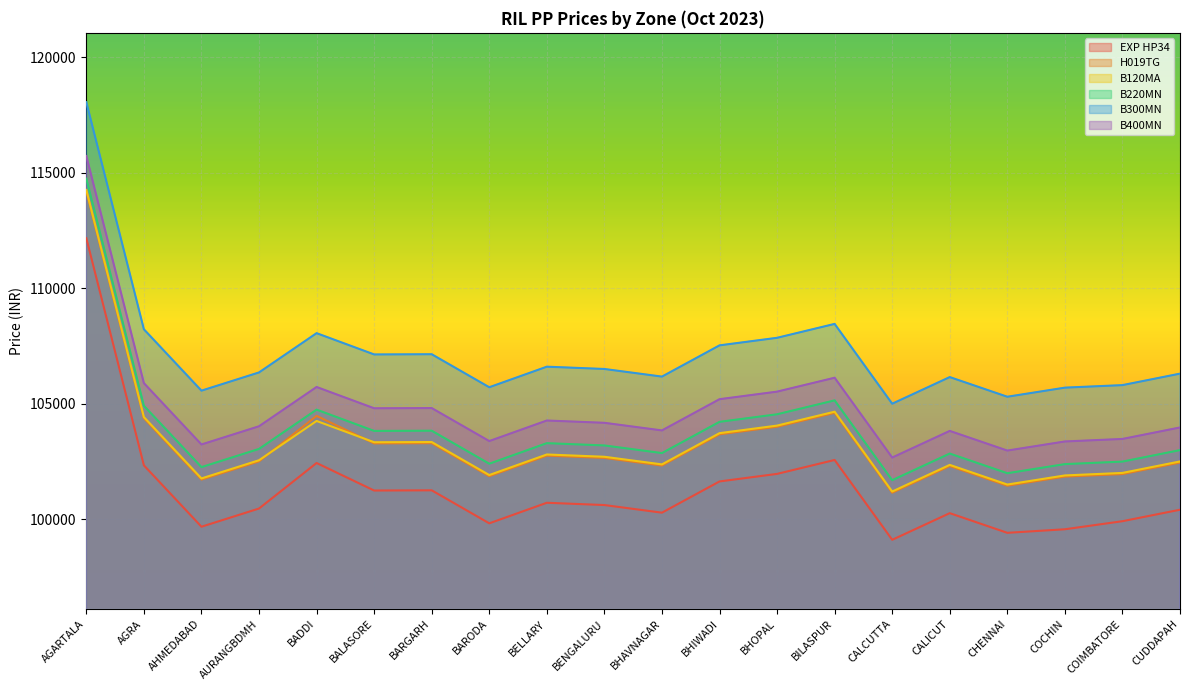

Which series has the largest total across all categories?

B300MN